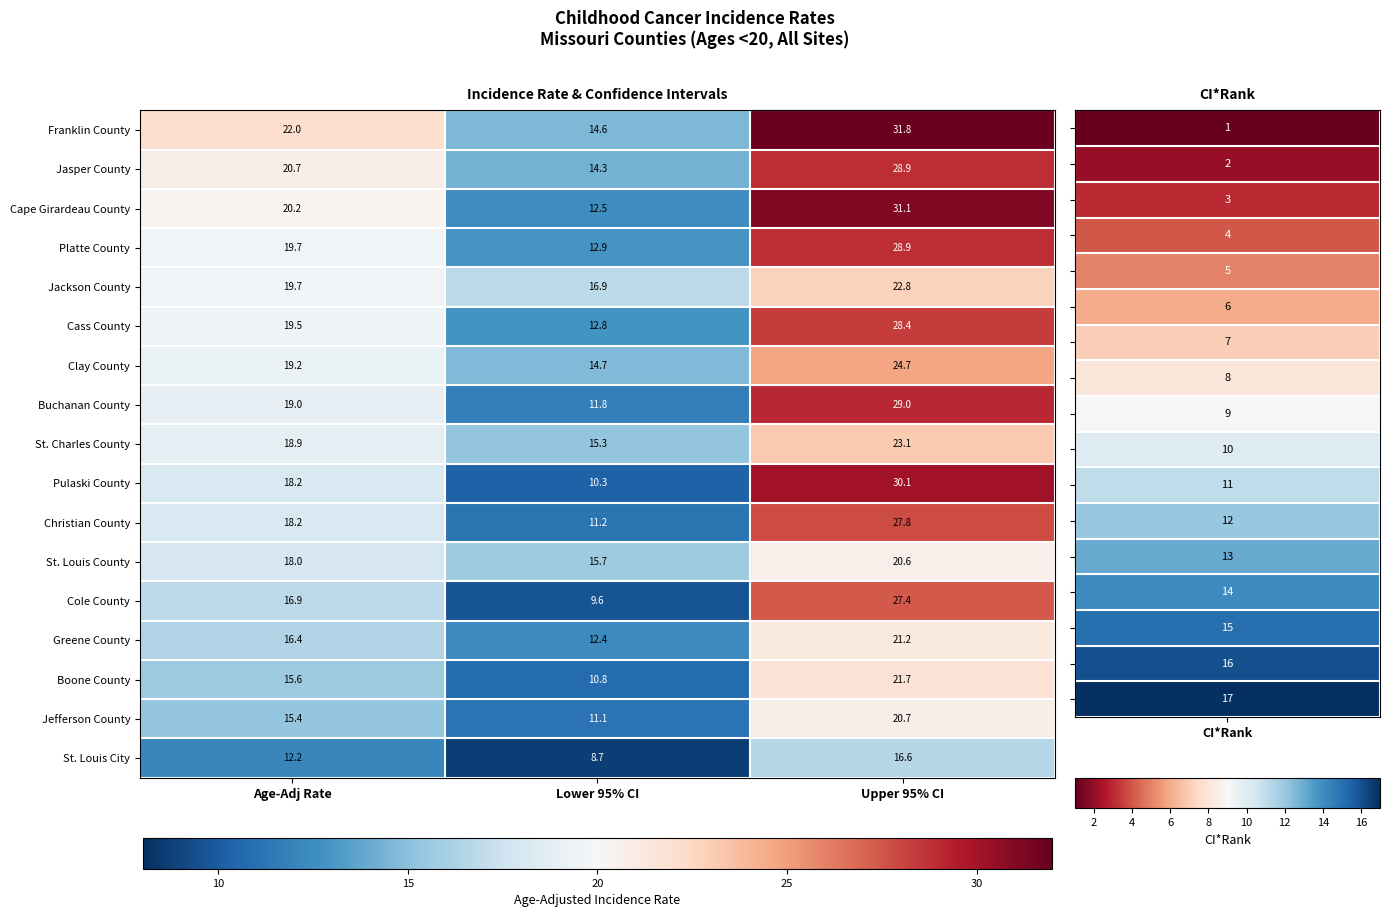

What is the minimum value shown in the chart?

8.7